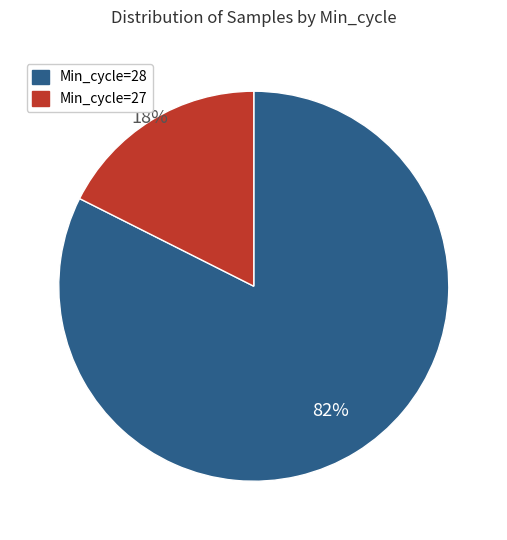

Is there any slice that represents more than half of the pie?

Yes